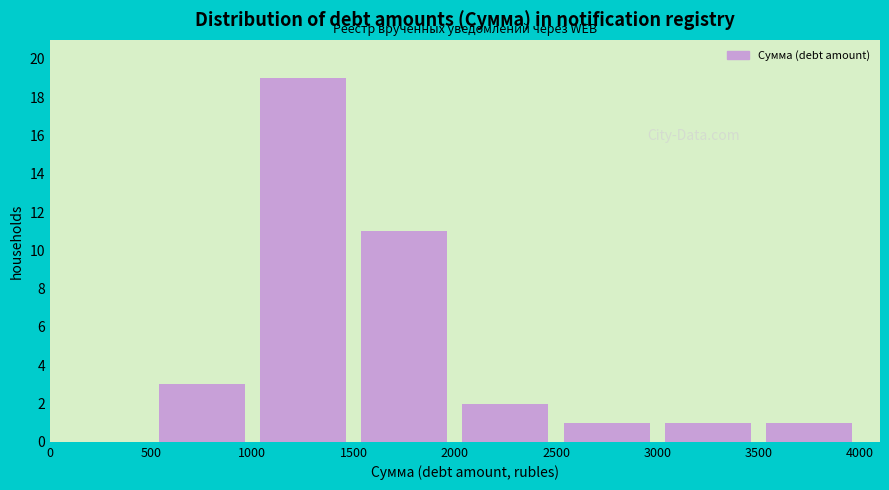

What is the height of the bar covering 2500 to 3000 on the x-axis? The values are not printed on the chart, so give them approximately, as read against the axis.

1